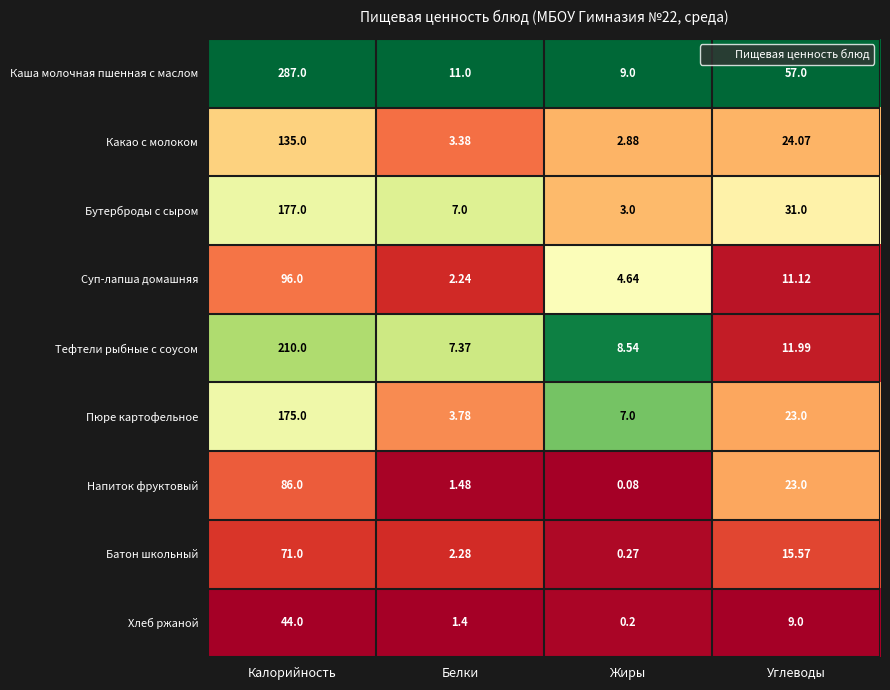

At which label is Батон школьный closest to 35?

Углеводы